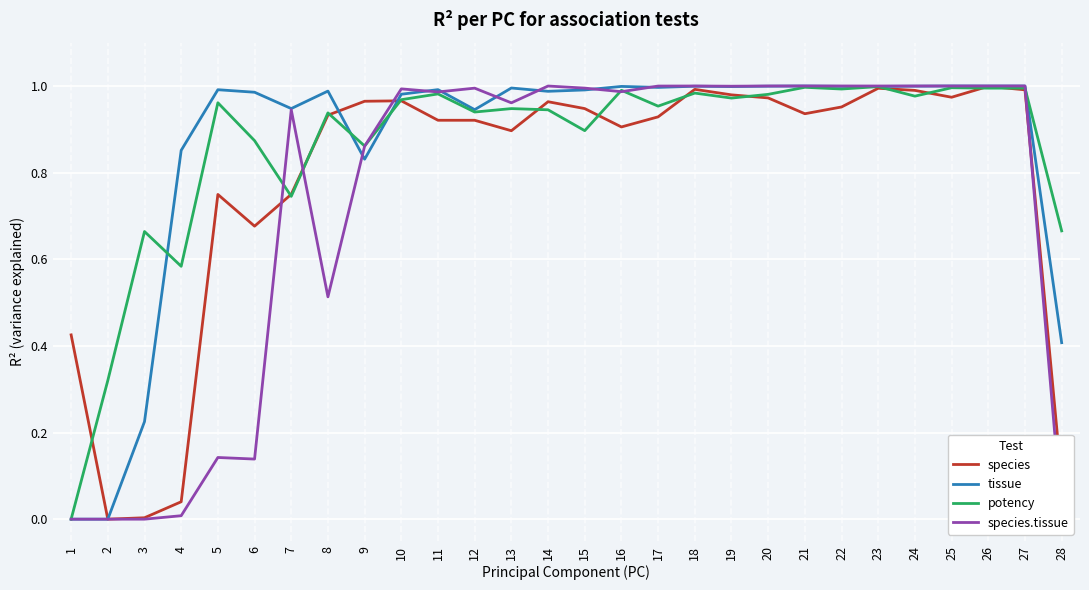

Is the value of species.tissue at 22 greater than the value of species at 5?

Yes